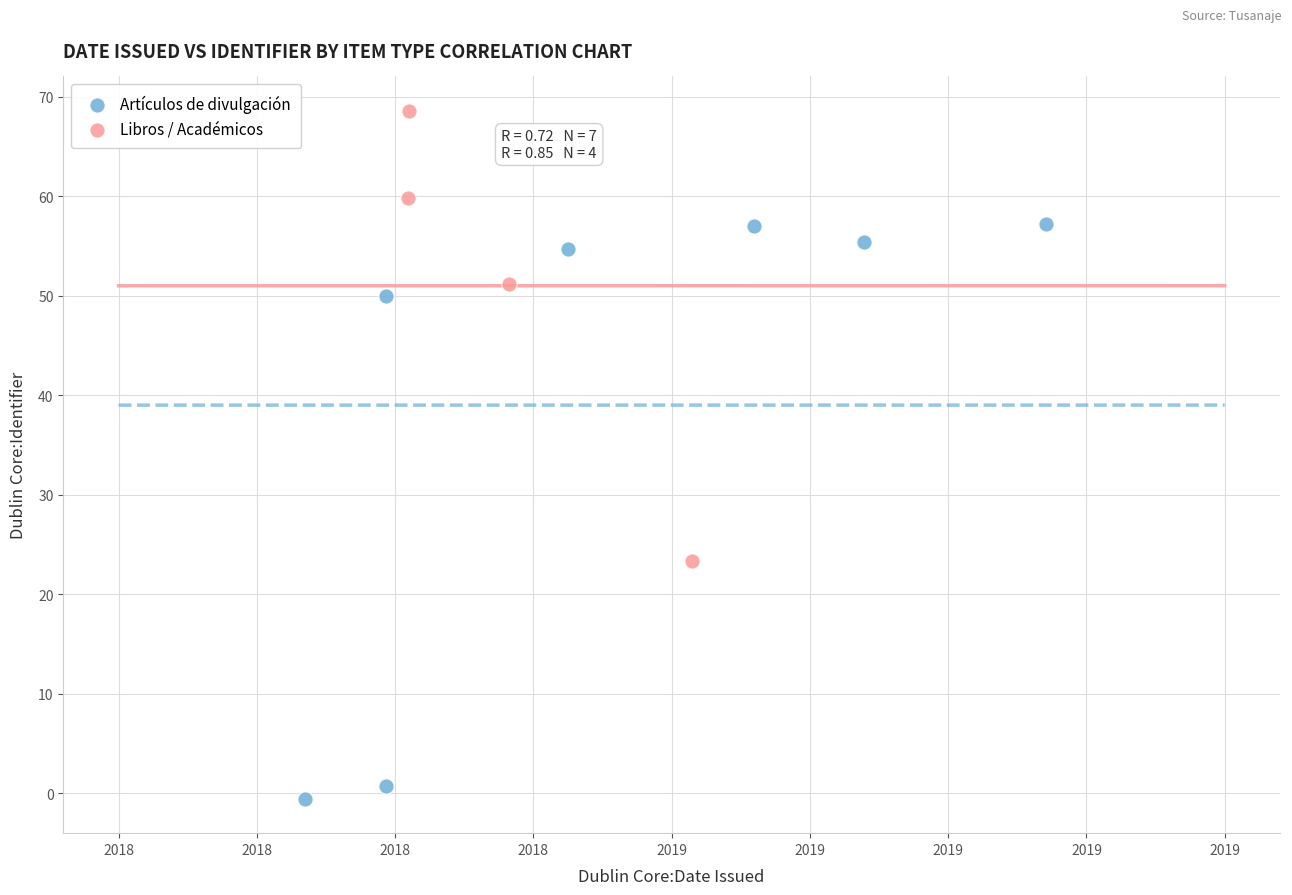

Which series has the largest Y range (max minus min)?

Artículos de divulgación